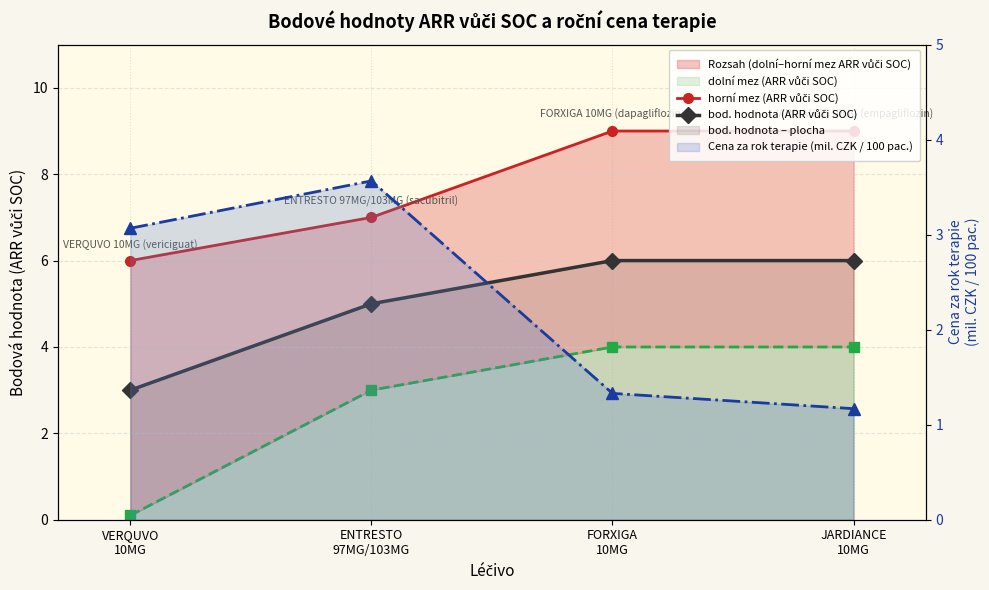

What is the smallest value displayed?

0.1